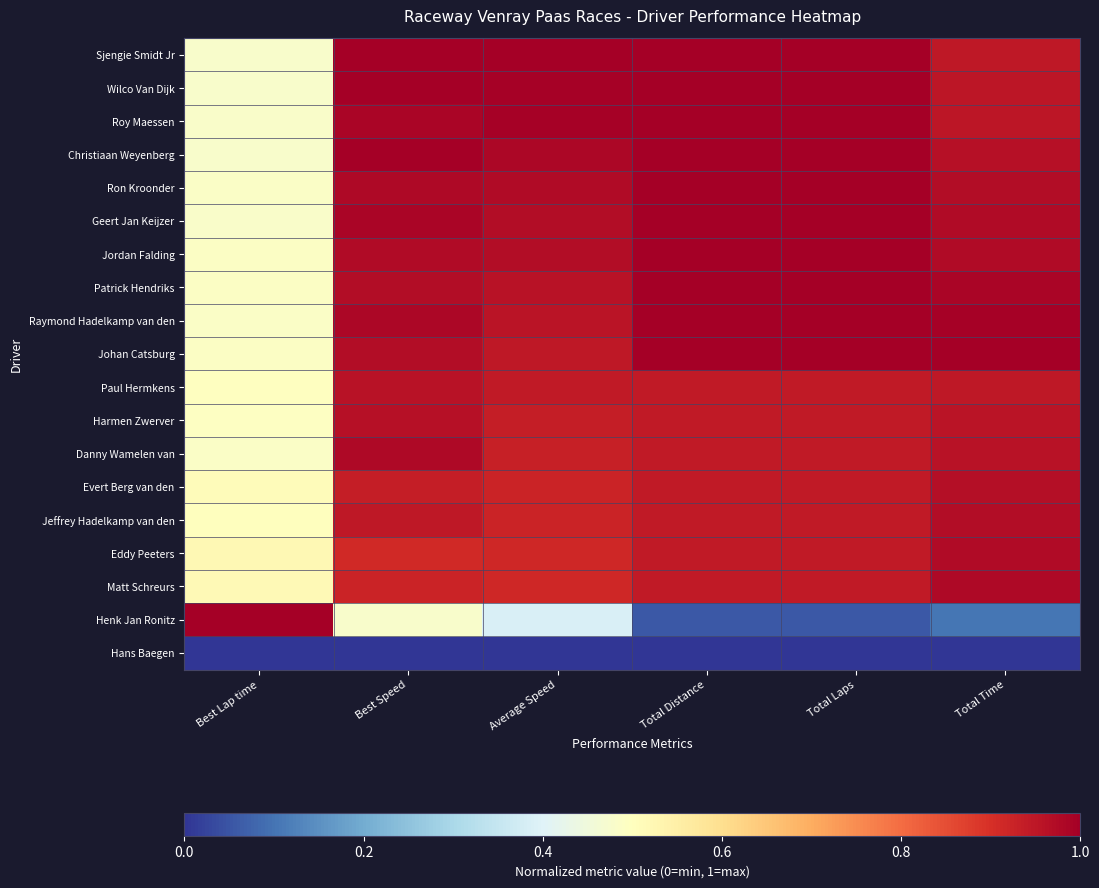

How many series are shown in this chart?

19